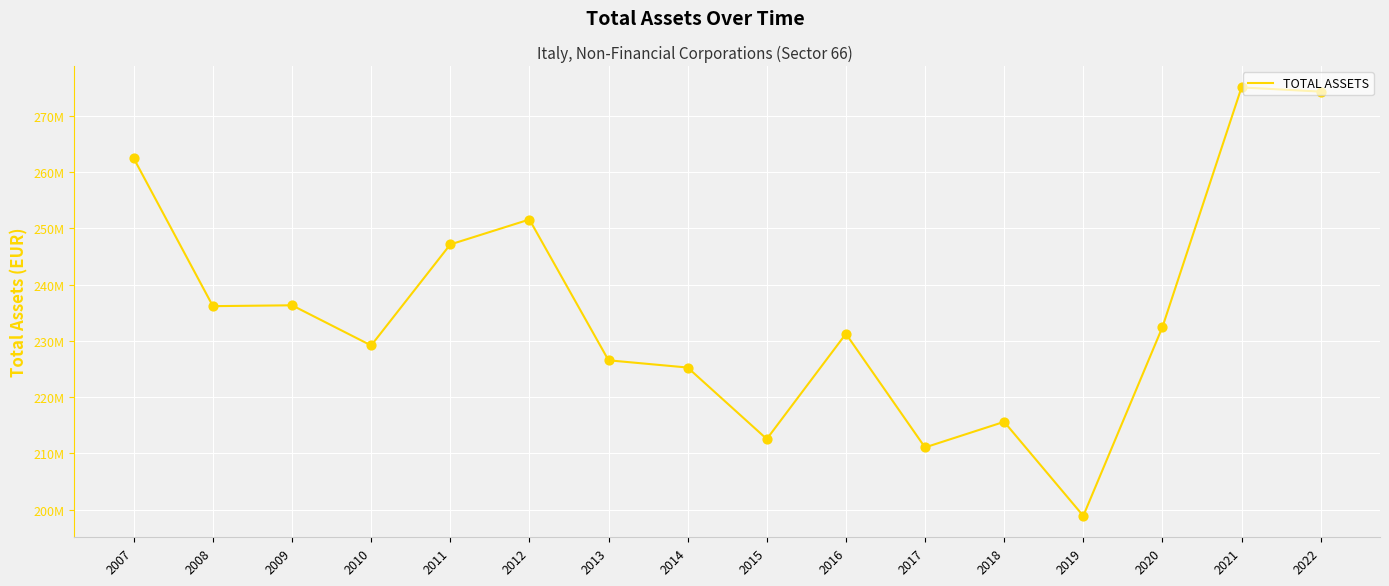

What is the change in value from 2007 to 2011?

-15271069